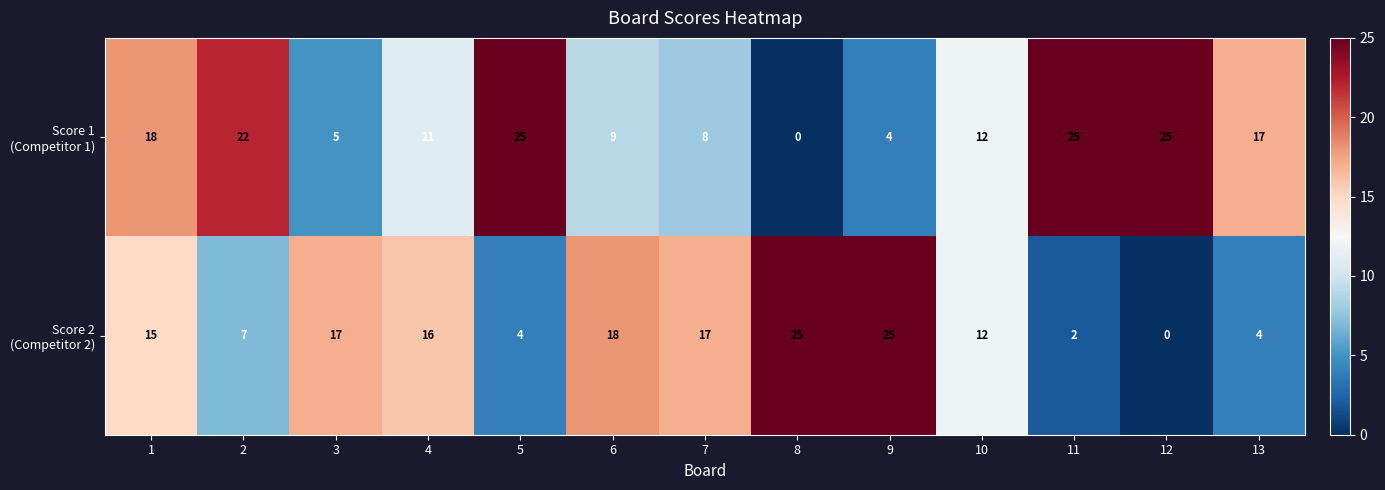

At how many categories does at least one series exceed 7?

13